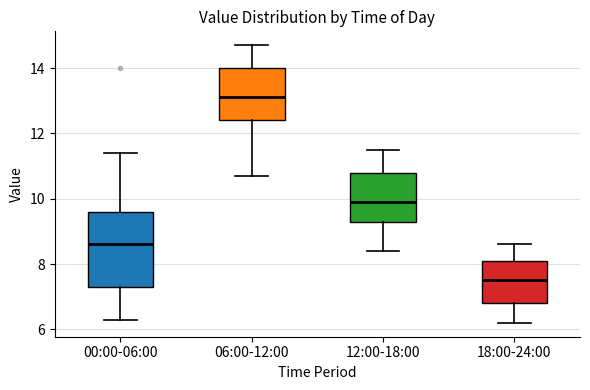

Which box is the tallest, from its lower edge to its upper edge?

00:00-06:00